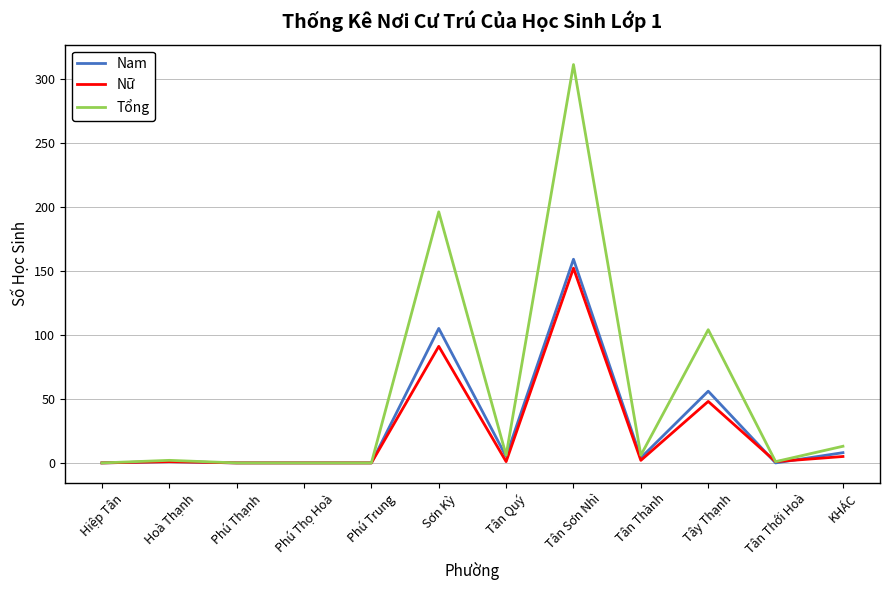

Is the value of Nữ at Tây Thạnh greater than the value of Nam at KHÁC?

Yes